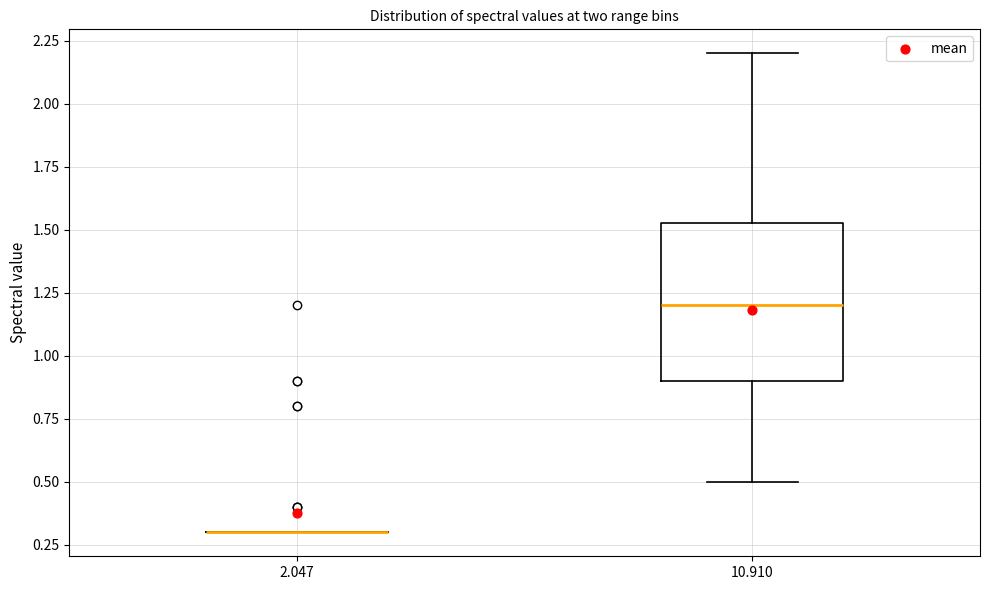

Where is the upper edge of the box at x = 10.910 on the y-axis? The values are not printed on the chart, so give them approximately, as read against the axis.

1.55